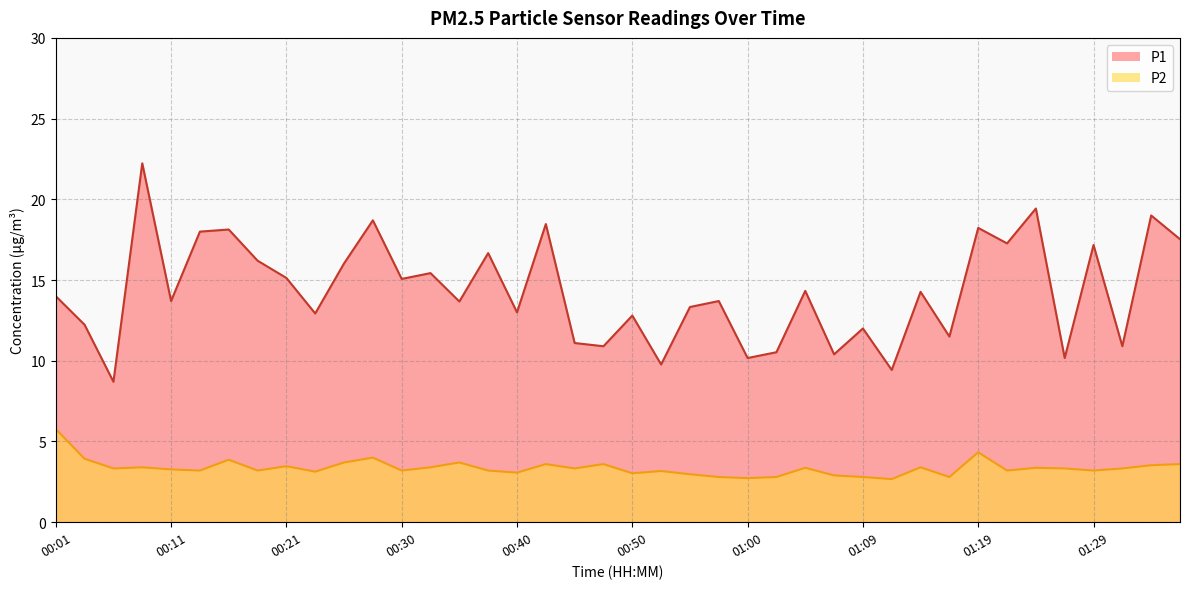

What is the value of the P1 point at the 40th from the left?

17.5